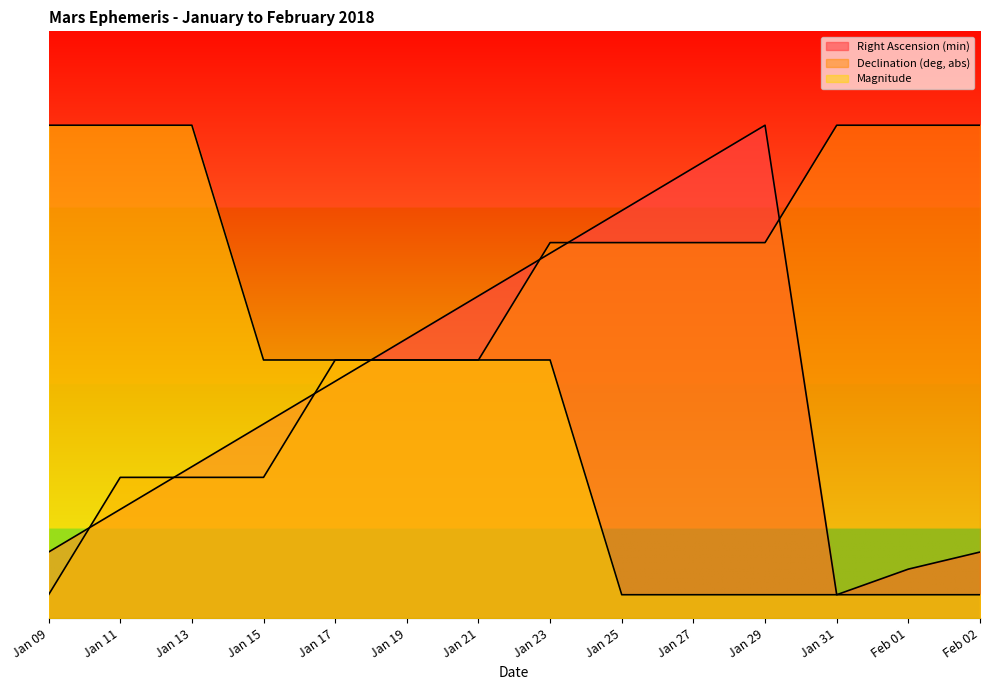

What is the difference between the Right Ascension (min) values at Jan 27 and Jan 31?

18.2